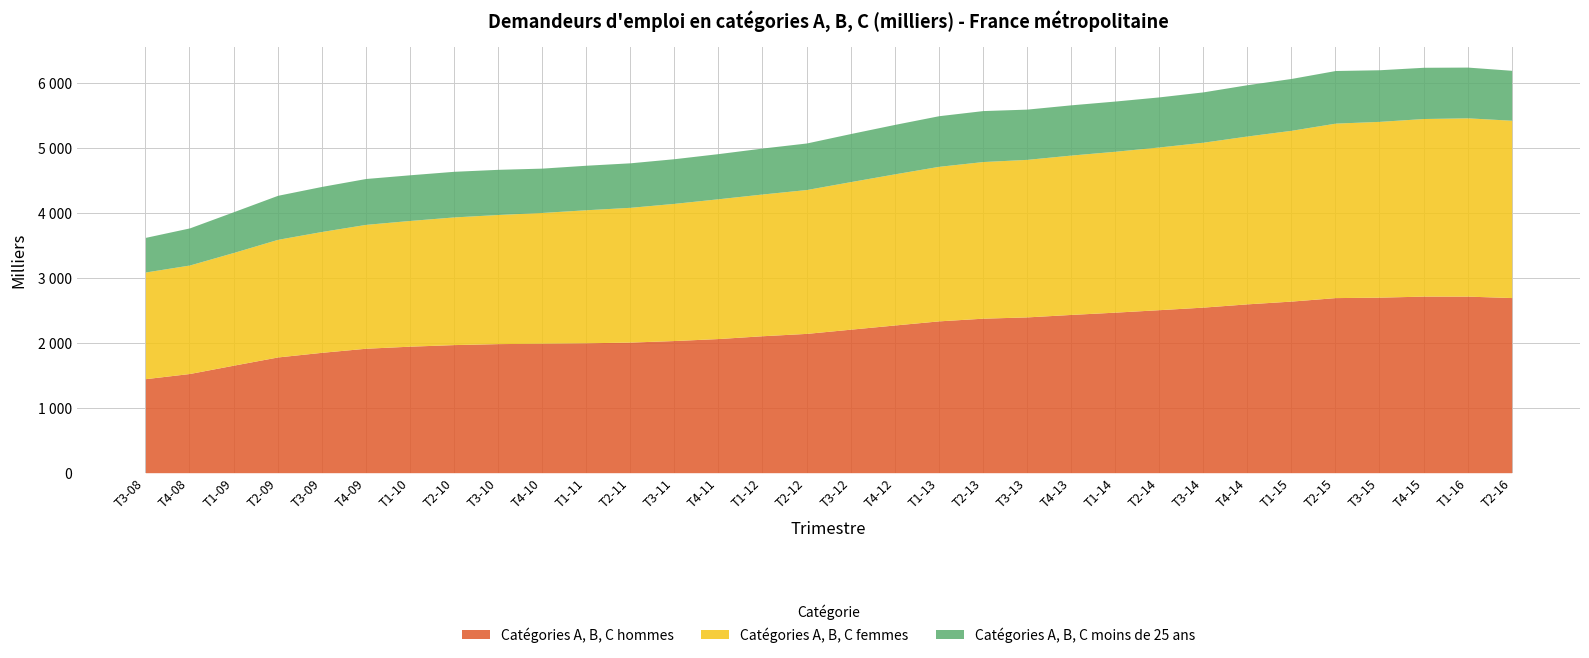

True or false: Catégories A, B, C hommes has more than 2 points higher than both neighbors.

False